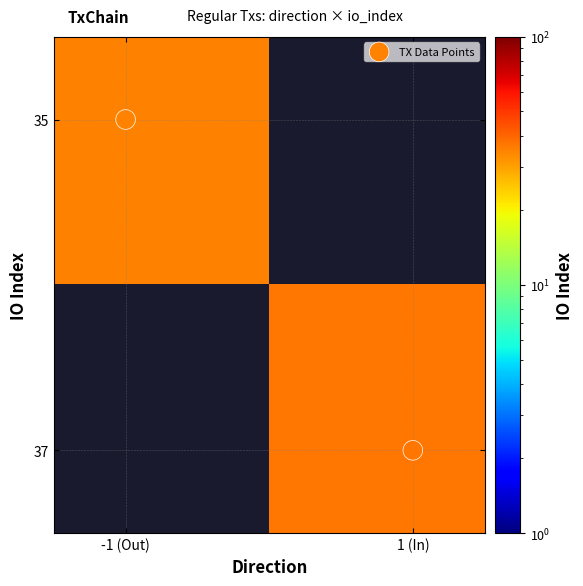

Between 1 (In) and -1 (Out), which is larger?

1 (In)